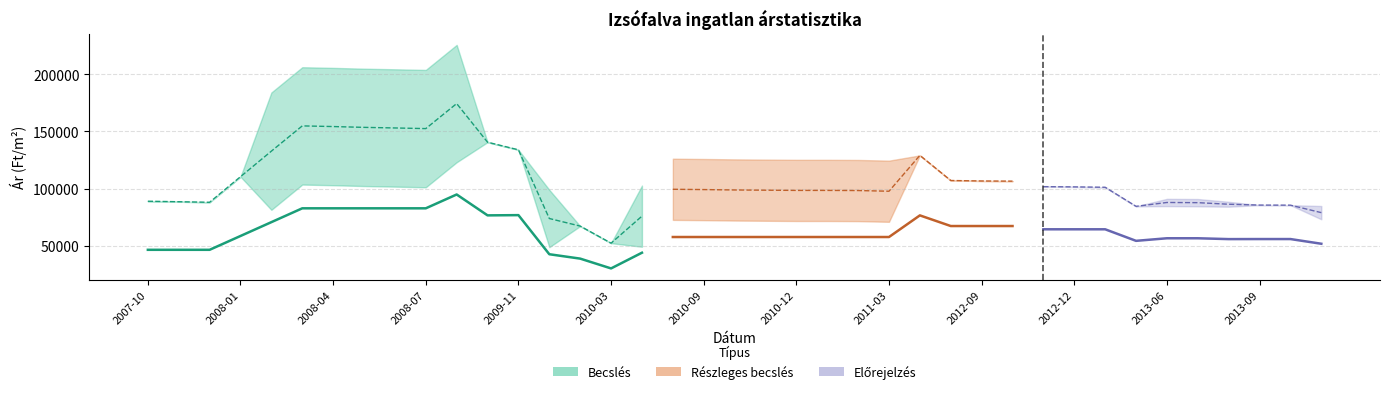

True or false: Szórás alsó határ and Átlagos négyzetméter ár intersect in this chart.

False